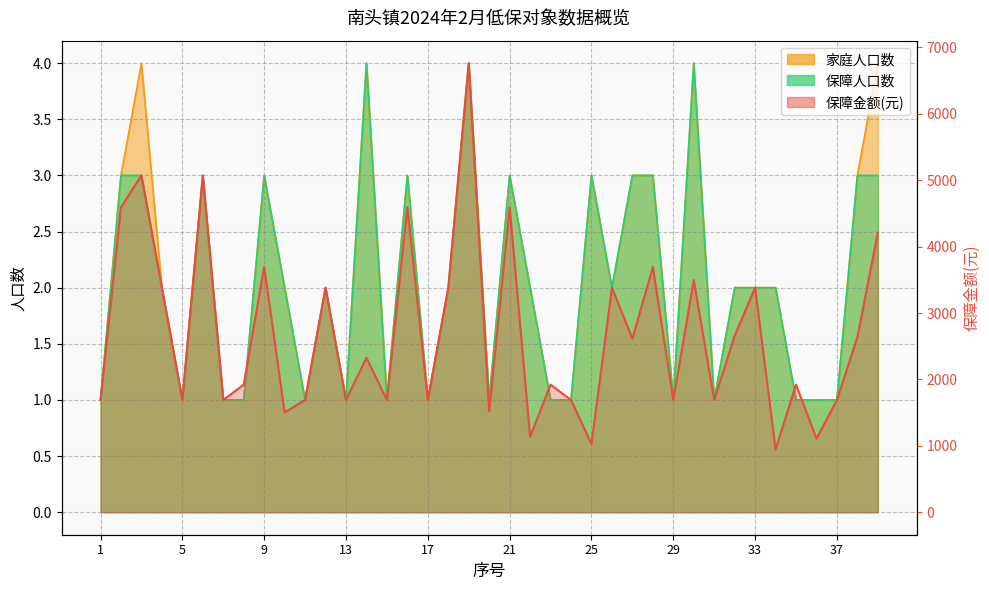

What is the sum of the 保障金额(元) values at 9 and 35?

5618